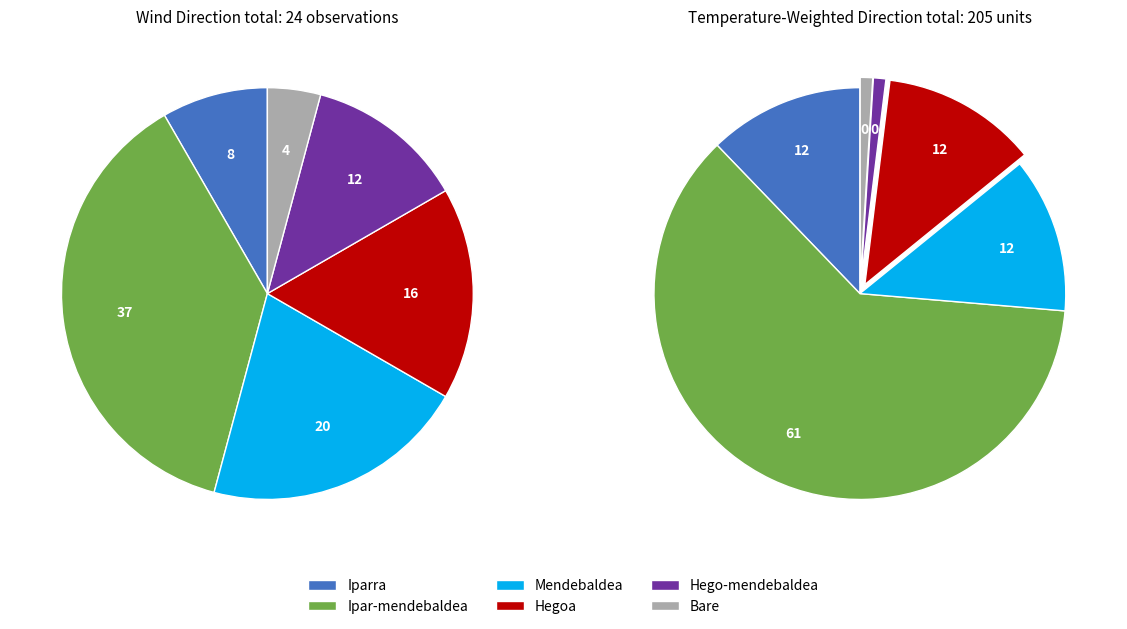

What is the smallest slice in the pie chart?

Bare